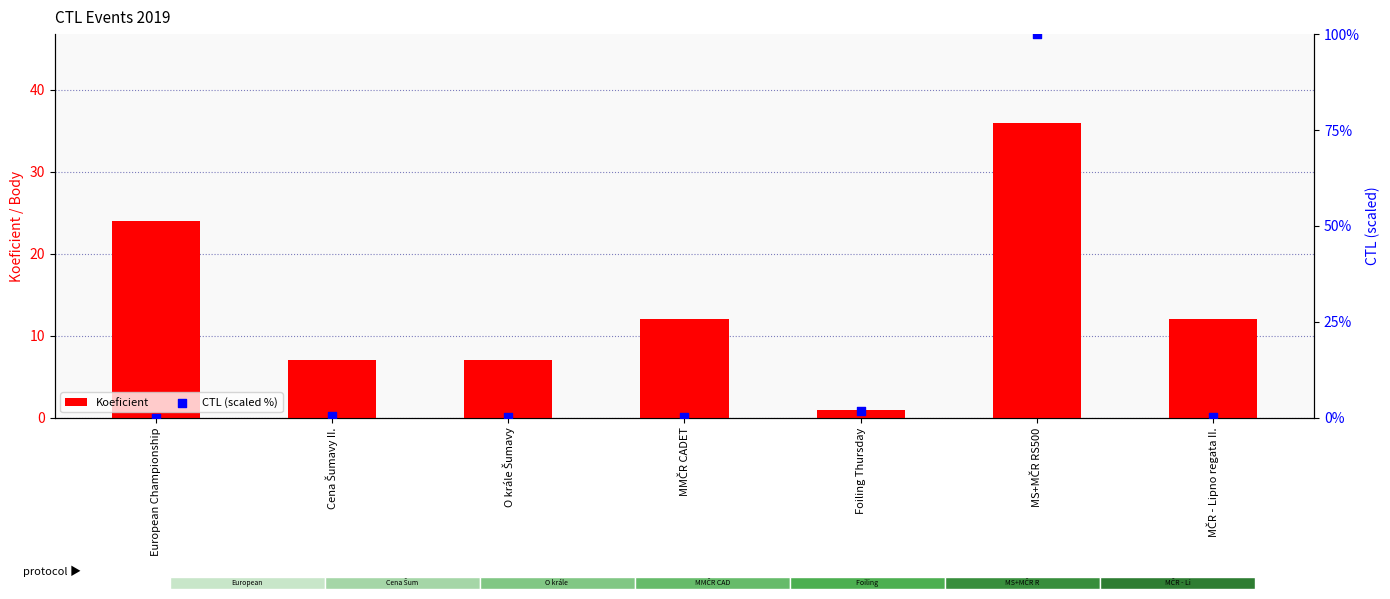

At how many categories does at least one series exceed 22?

2